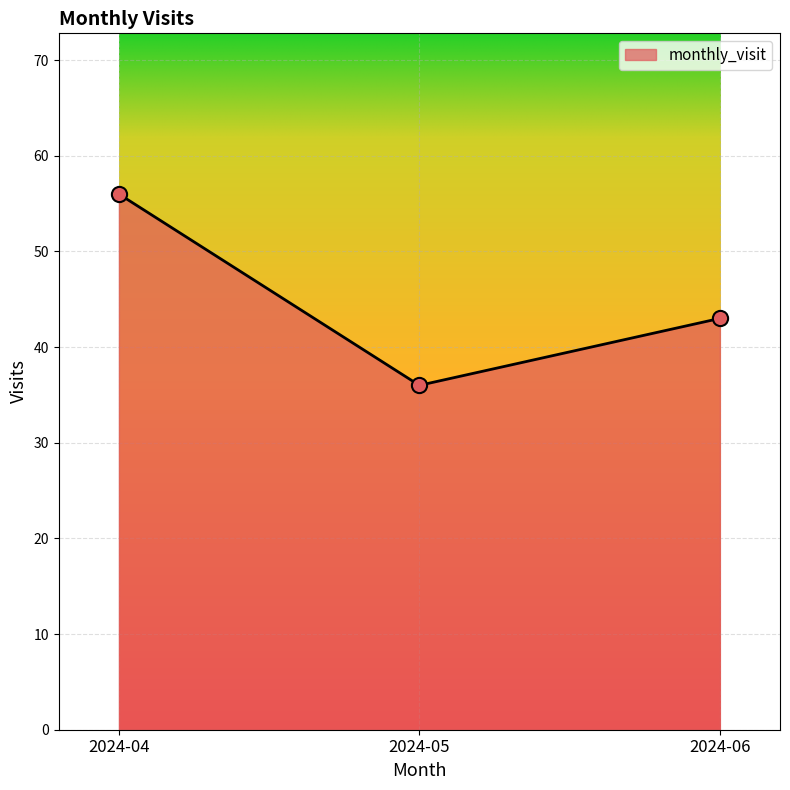

What is the change in value from 2024-04 to 2024-06?

-13